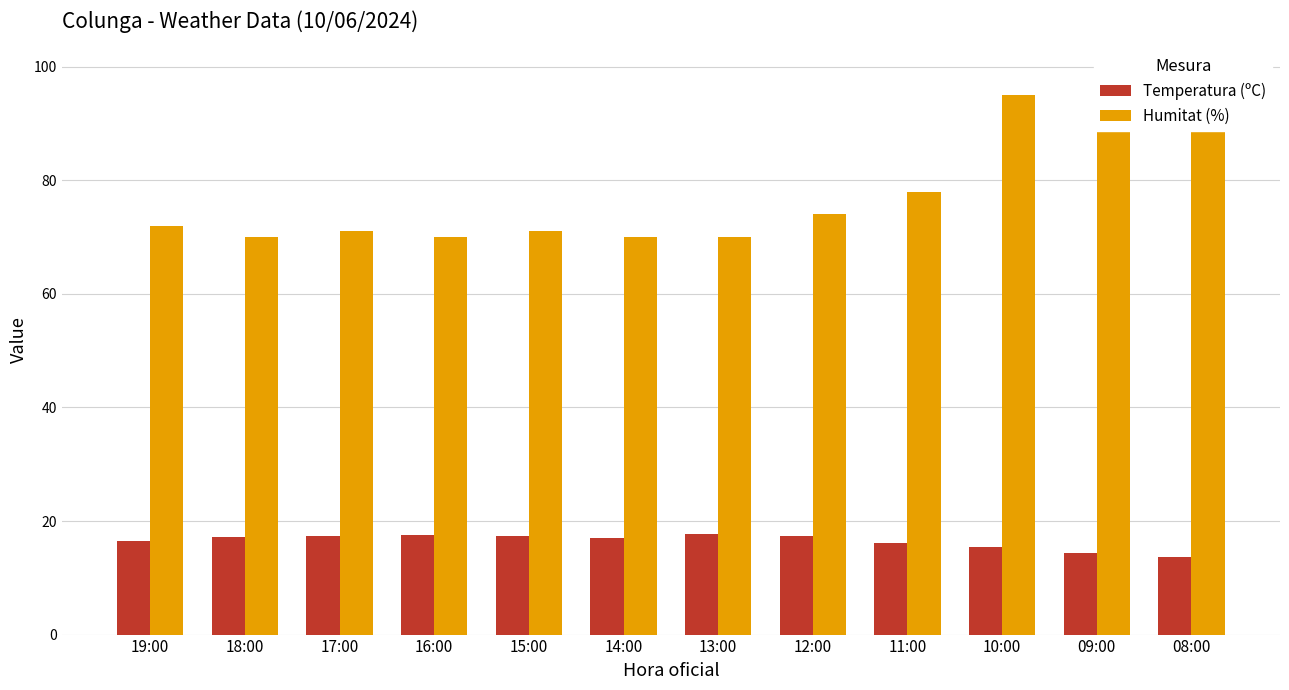

How many series are shown in this chart?

2